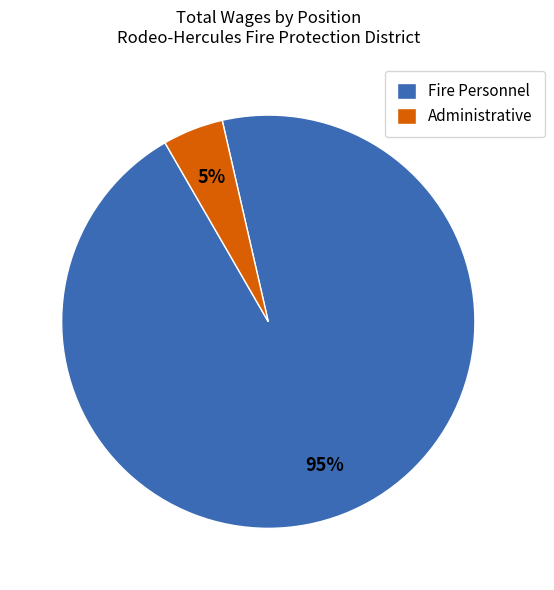

How many slices are in this pie chart?

2